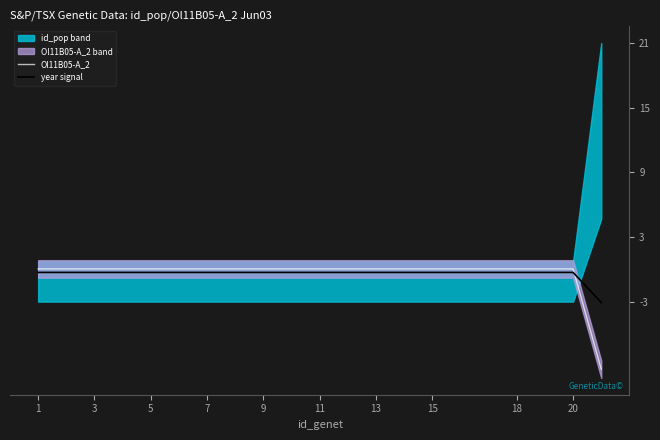

True or false: Ol11B05-A_2 and year signal cross at least once.

True